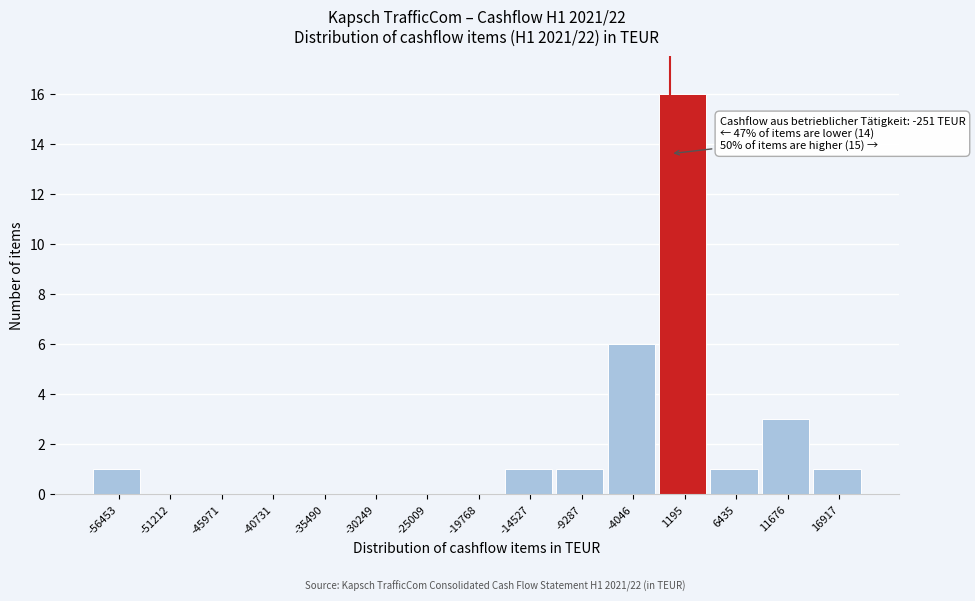

Over which range of the x-axis is the bar tallest?

-1000 to 4000